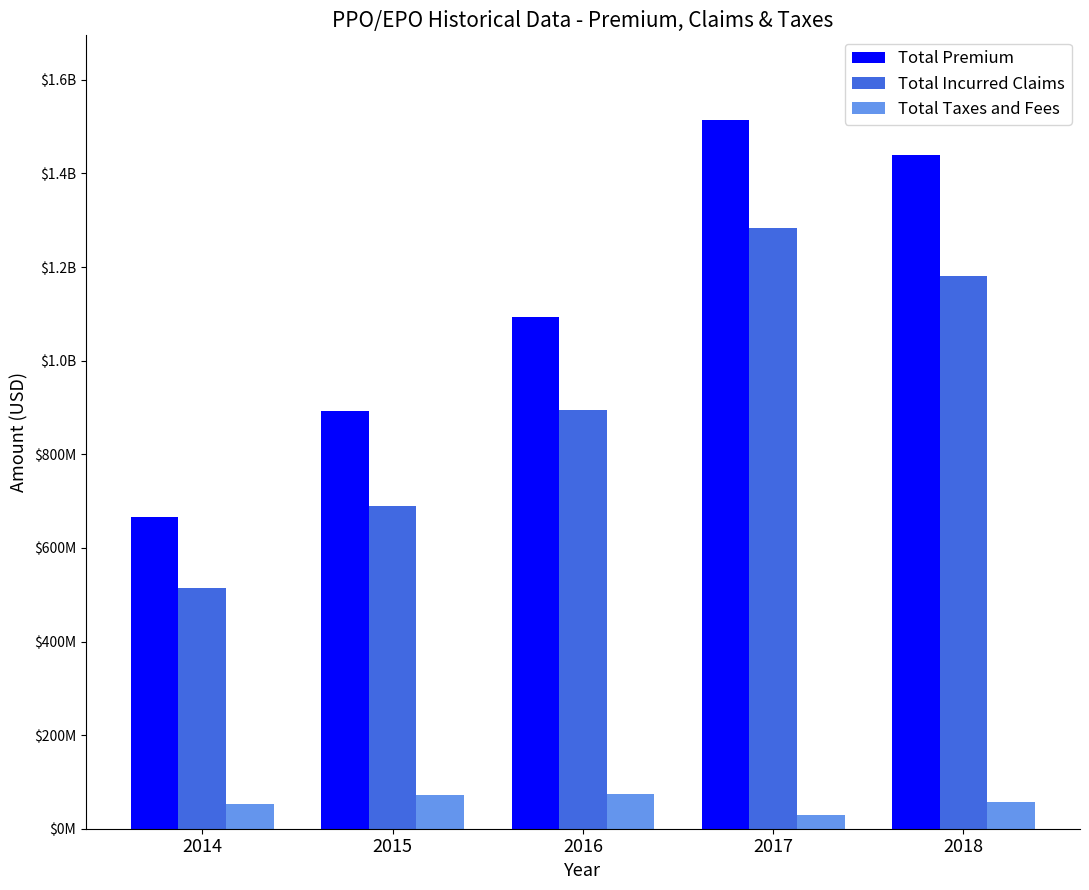

What are all the series names shown in the legend?

Total Premium, Total Incurred Claims, Total Taxes and Fees